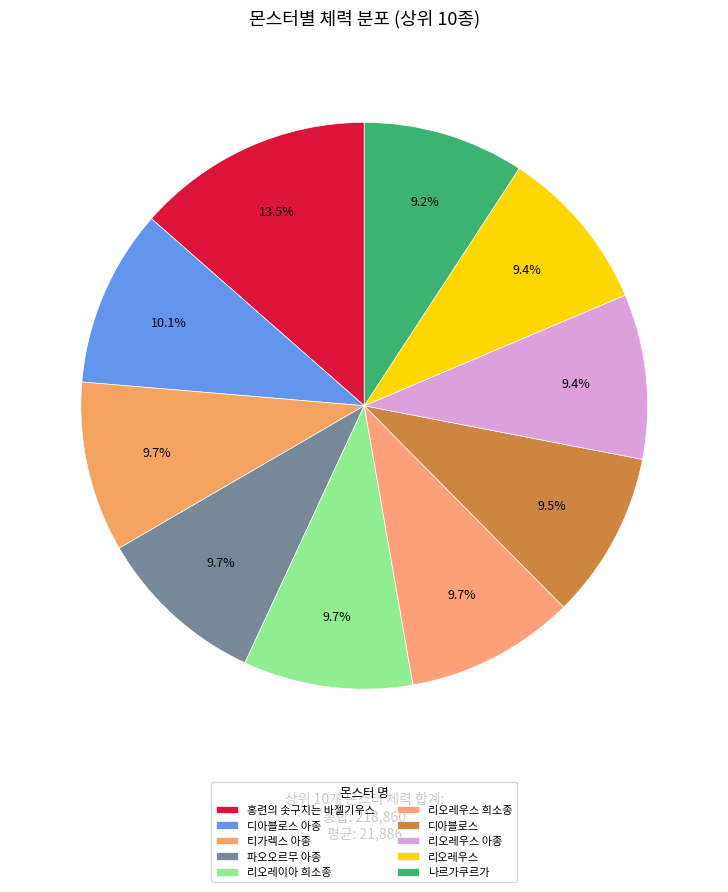

What is the largest slice in the pie chart?

홍련의 솟구치는 바젤기우스